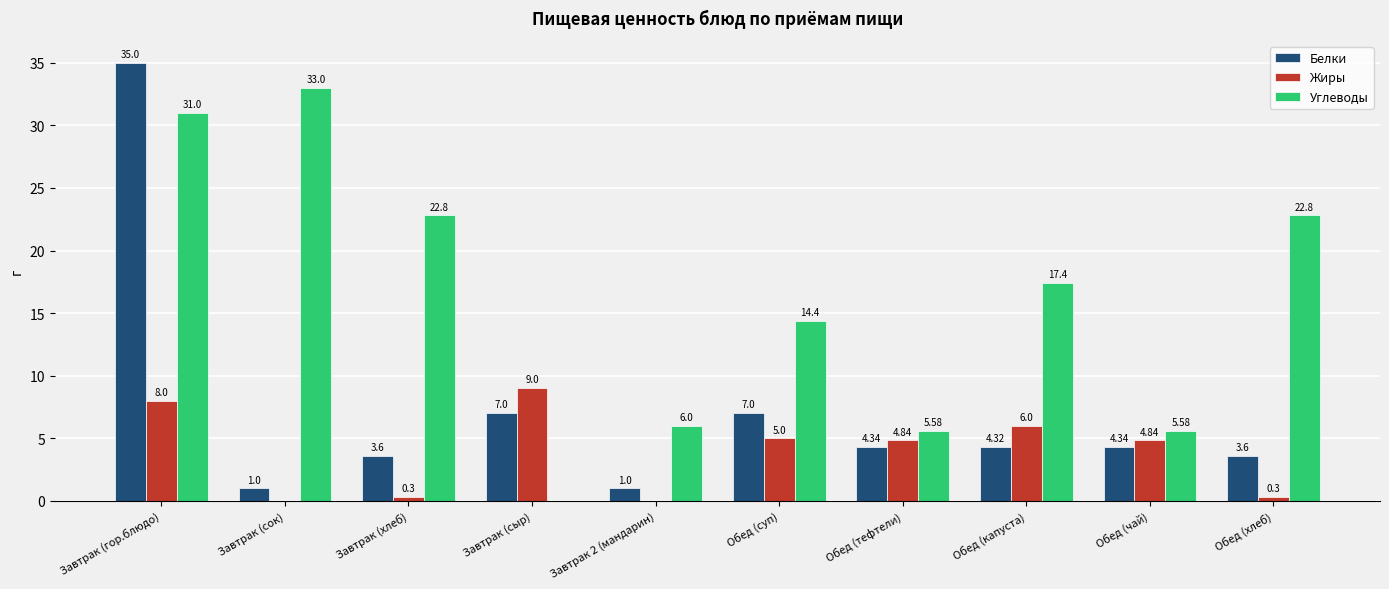

What is the sum of the Углеводы values at Обед (чай) and Завтрак (гор.блюдо)?

36.6